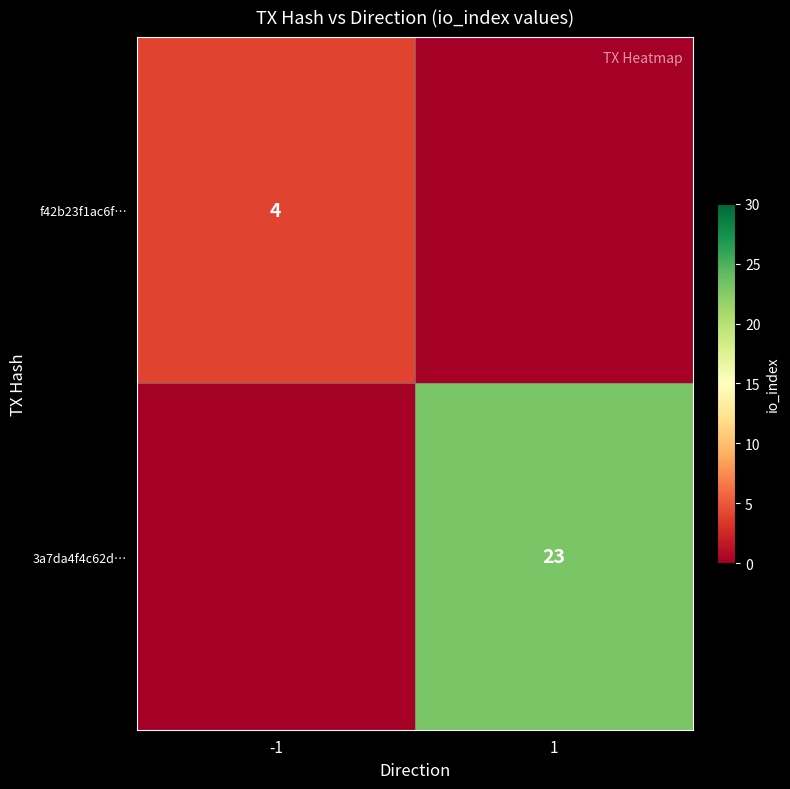

The 3a7da4f4c62d… series shows 34 at 1. True or false?

False